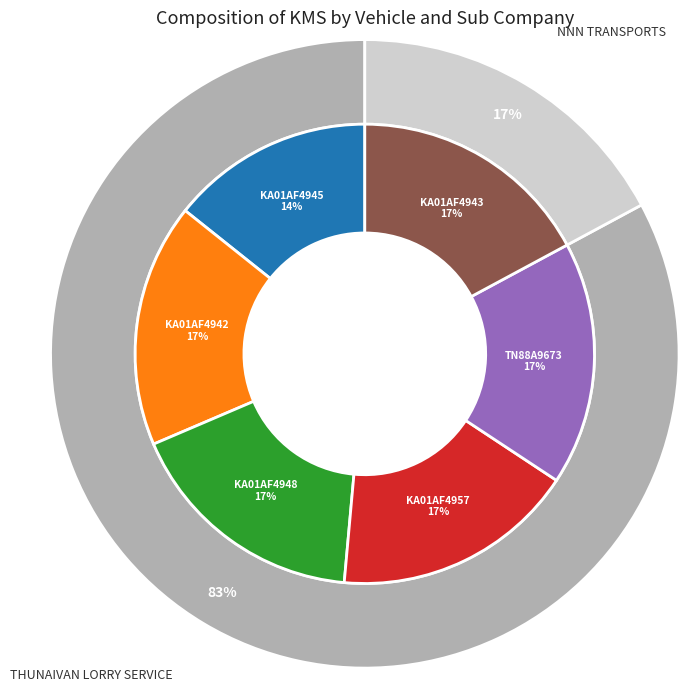

Is it true that KA01AF4948 is 11% of the pie?

False